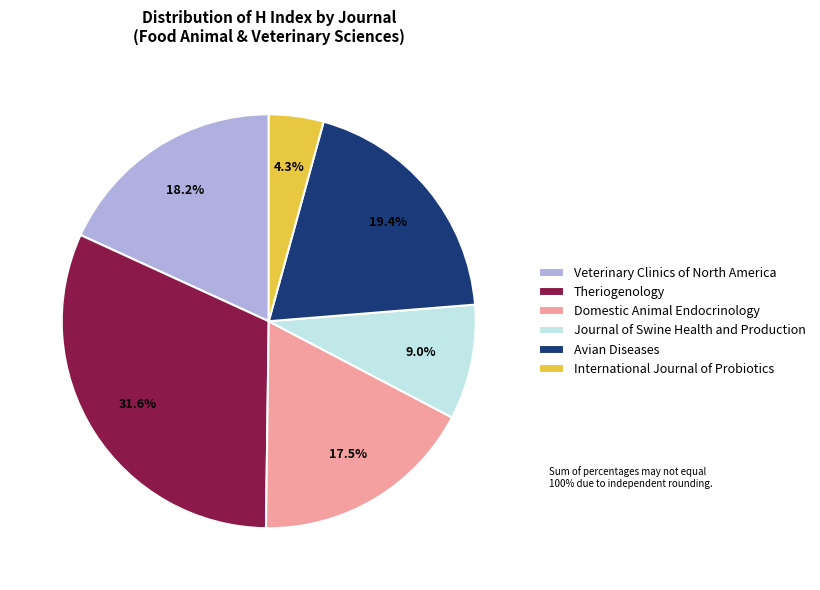

To the nearest percent, what percentage of the pie is International Journal of Probiotics?

4%